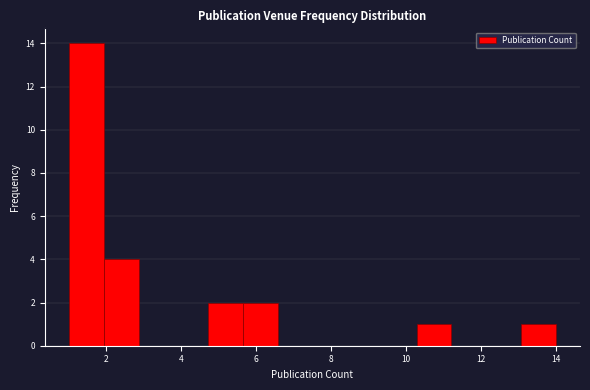

Reading left to right, list every bar in this chart as the range it spans on the x-axis followed by its height. Neither the bar edges nor the heights are printed on the chart, so give them approximately, as read against the axes.

1.0 to 2.0: 14
2.0 to 2.8: 4
2.8 to 3.8: 0
3.8 to 4.8: 0
4.8 to 5.6: 2
5.6 to 6.6: 2
6.6 to 7.6: 0
7.6 to 8.4: 0
8.4 to 9.4: 0
9.4 to 10.2: 0
10.2 to 11.2: 1
11.2 to 12.2: 0
12.2 to 13.0: 0
13.0 to 14.0: 1